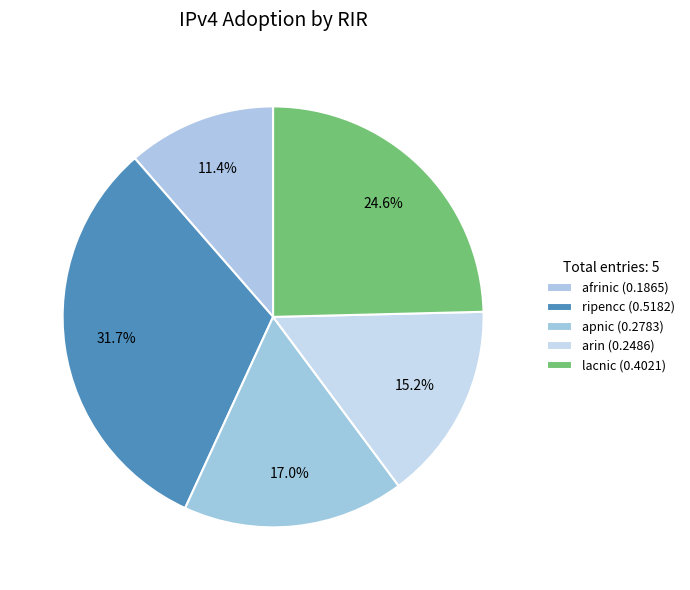

How many segments does this pie chart have?

5